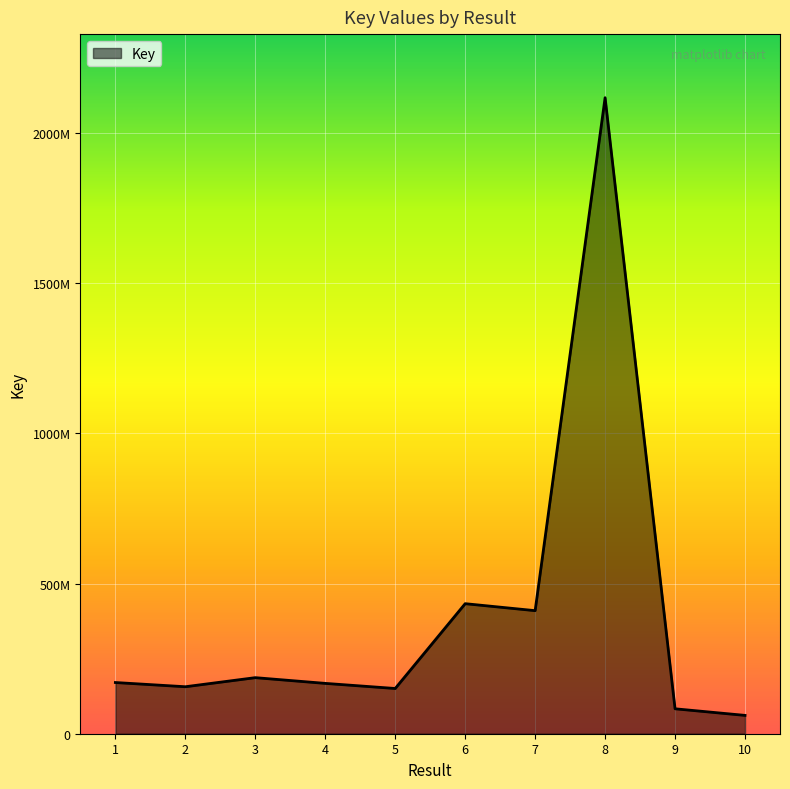

Is this an area chart (filled region under the line)?

Yes